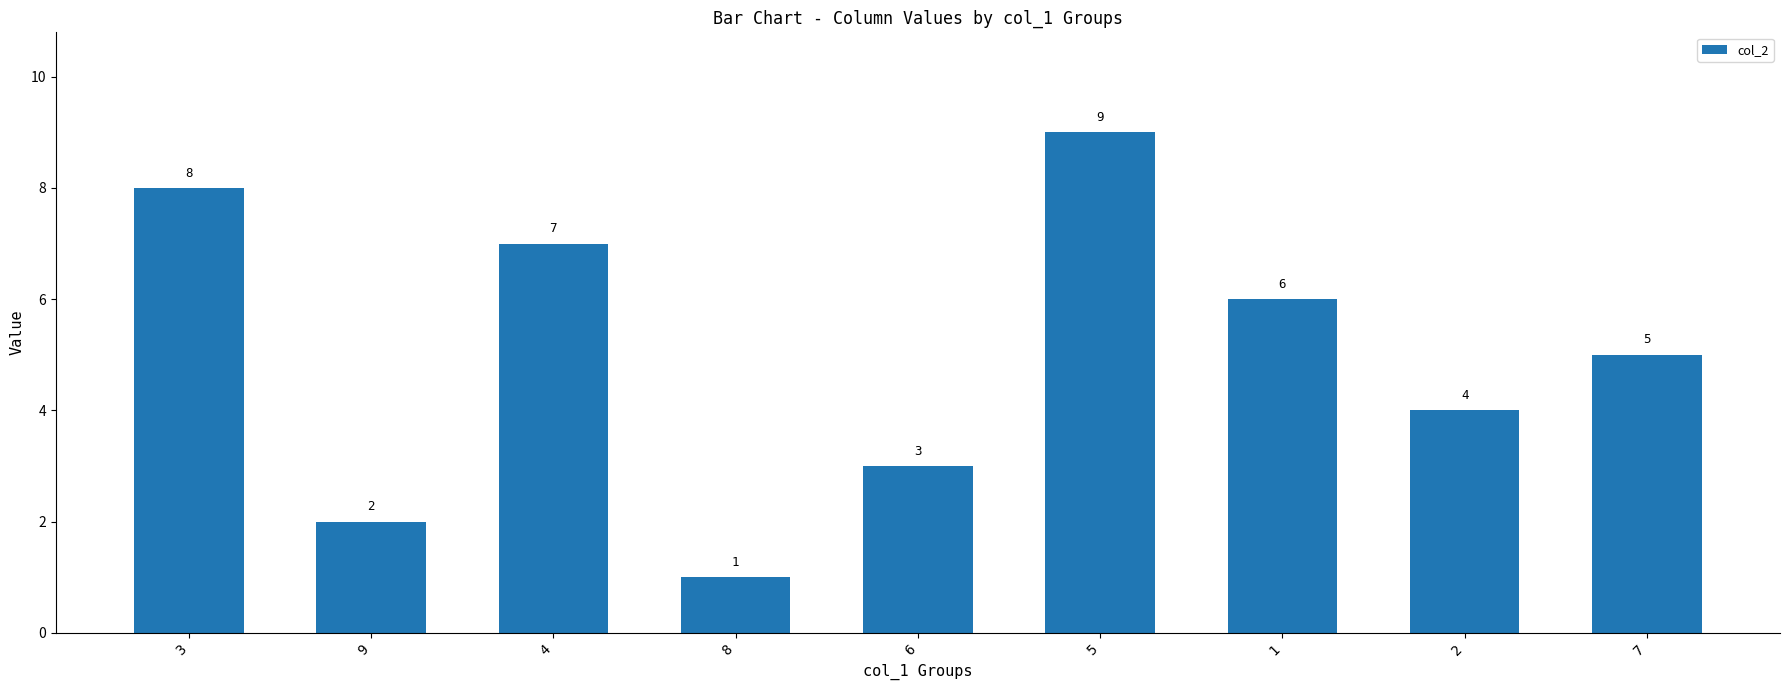

Read the value at 4.

7